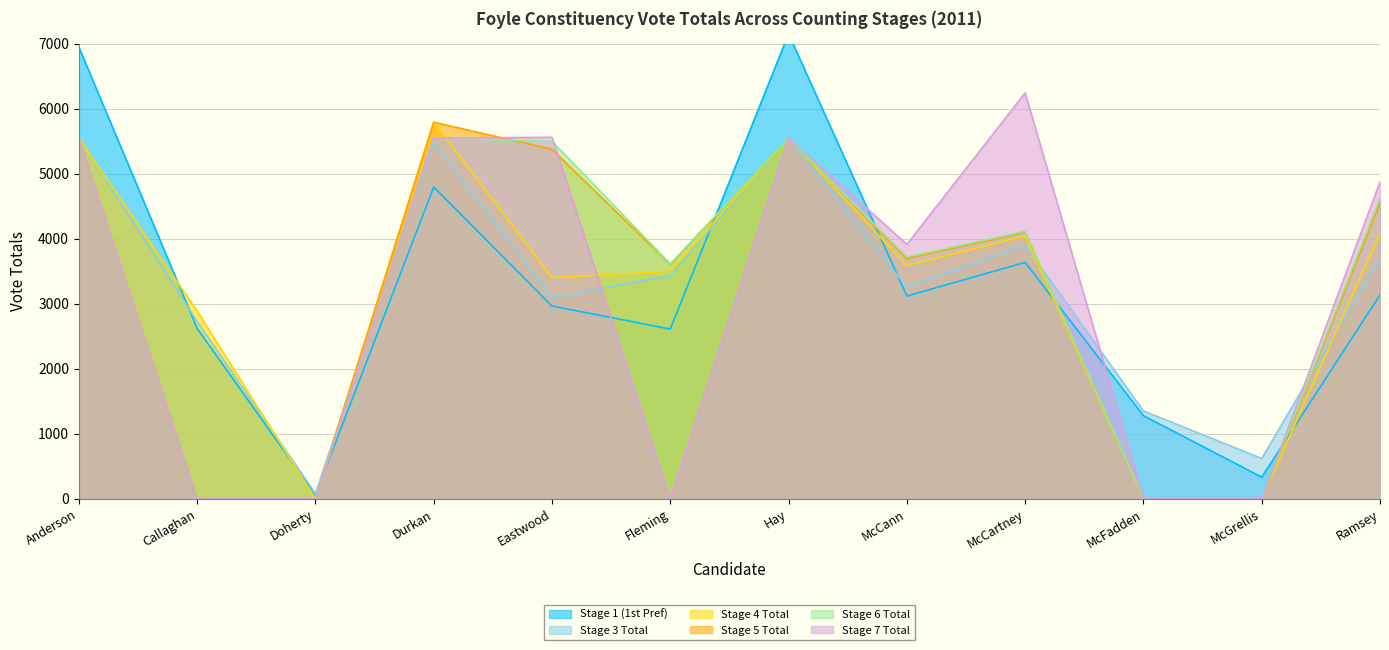

After their last crossing, which series has the higher values: Stage 4 Total or Stage 3 Total?

Stage 4 Total